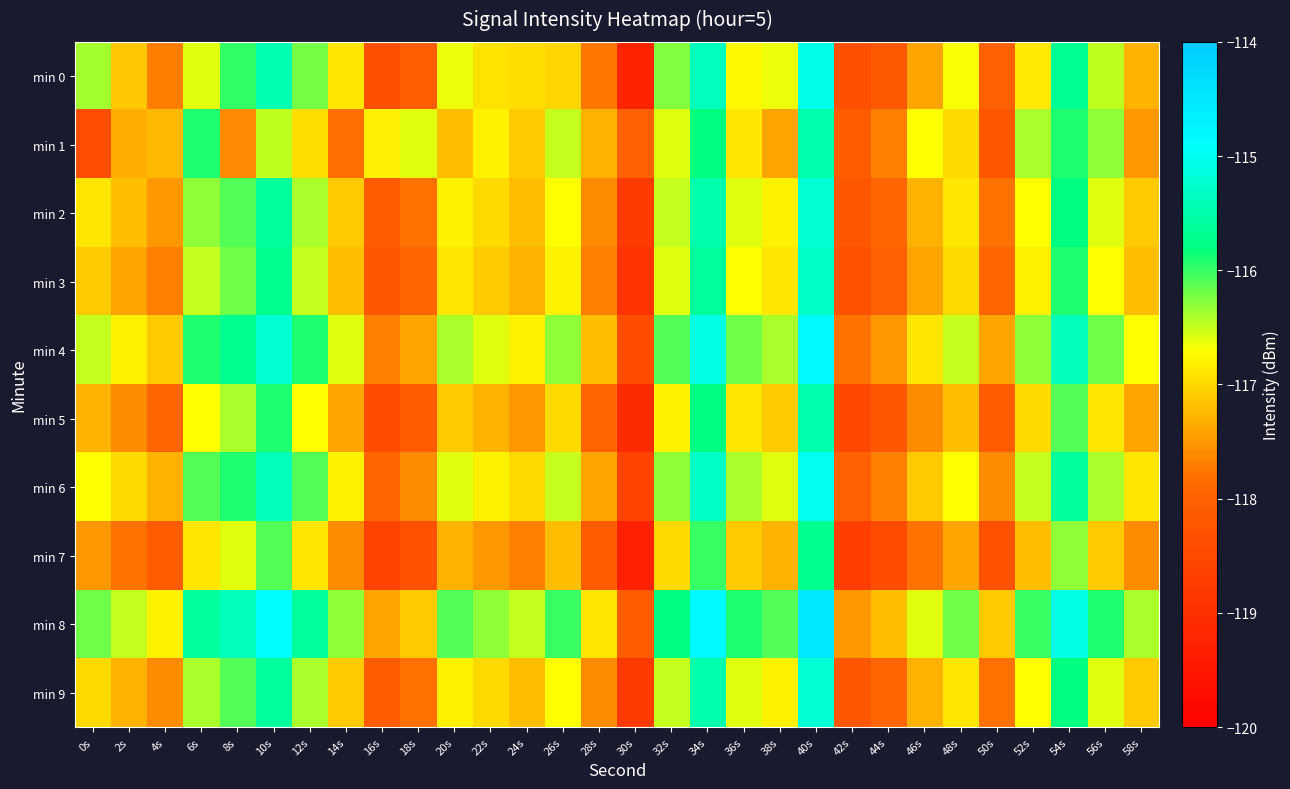

Between 26s and 44s, which series saw the biggest shift?

min 1